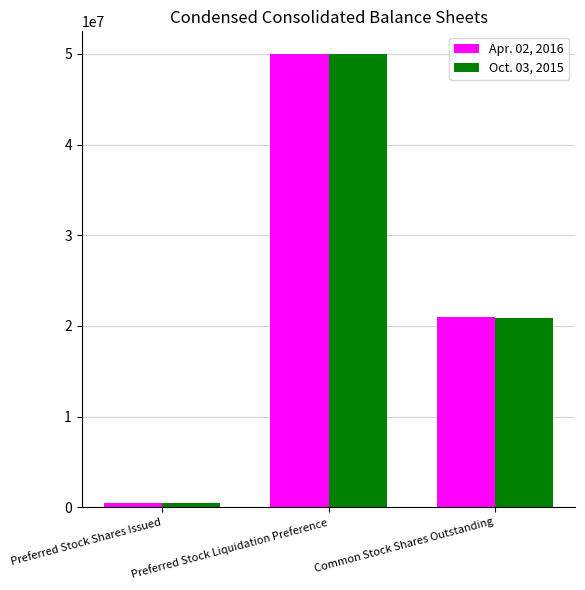

Which label corresponds to the smallest value in the chart?

Preferred Stock Shares Issued